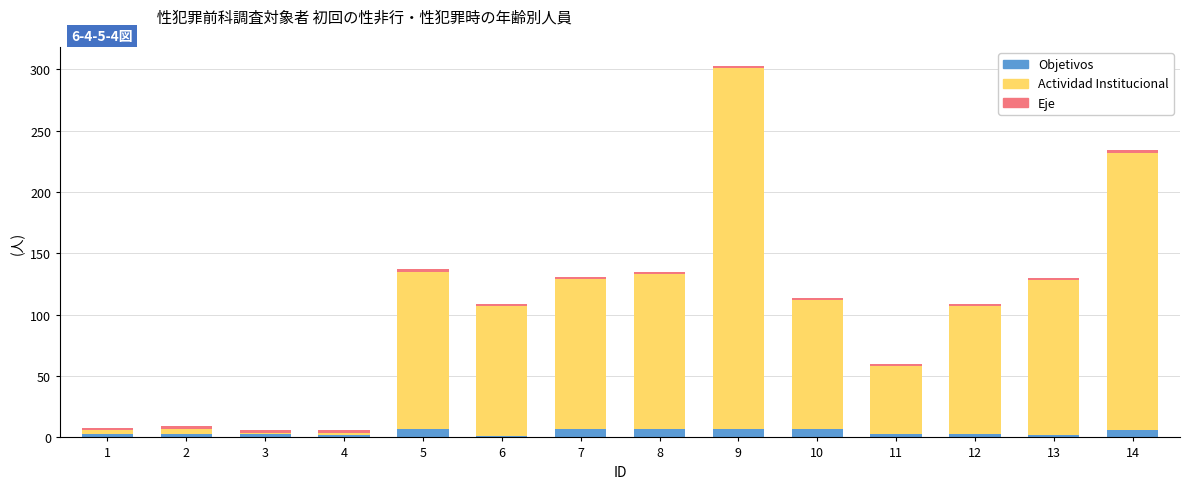

Does the chart contain stacked bars?

Yes